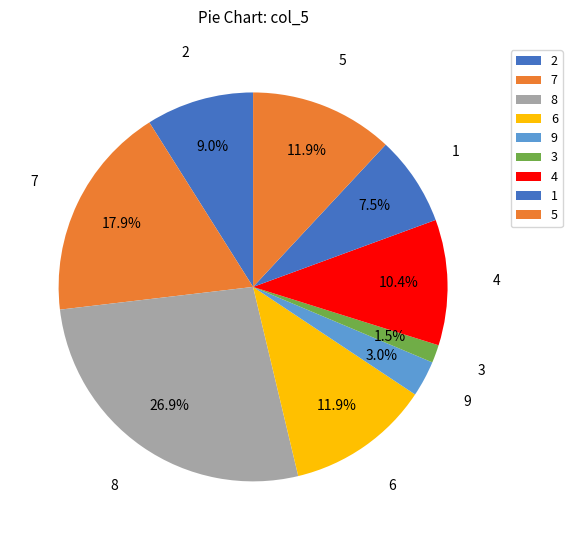

Is there any slice that represents more than half of the pie?

No